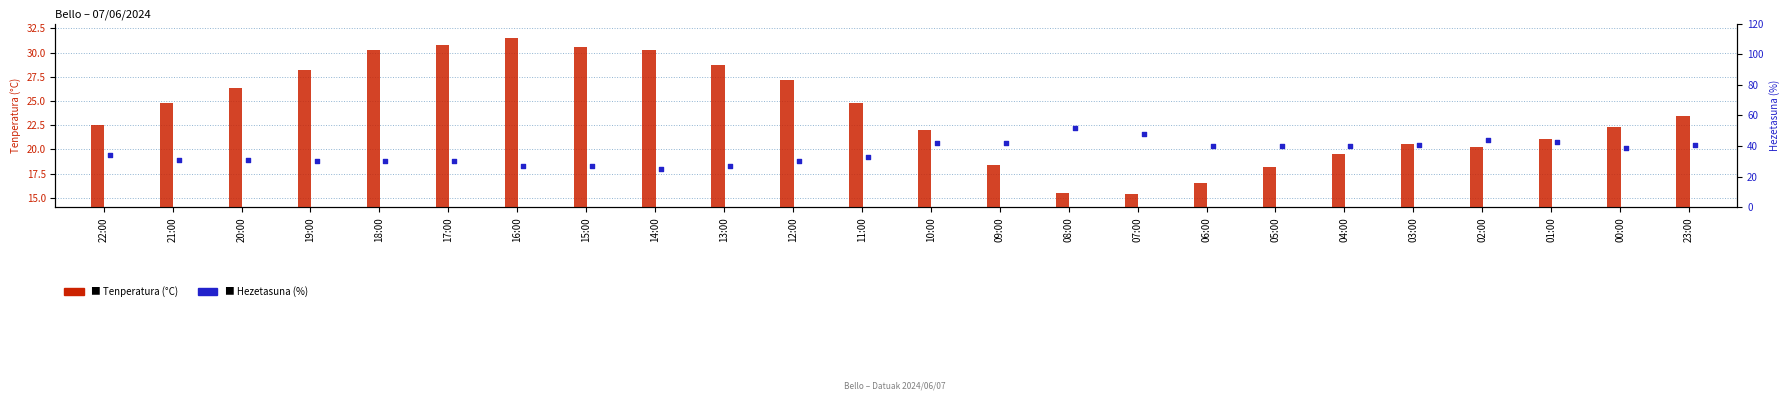

What are all the series names shown in the legend?

Tenperatura (°C), Hezetasuna (%)